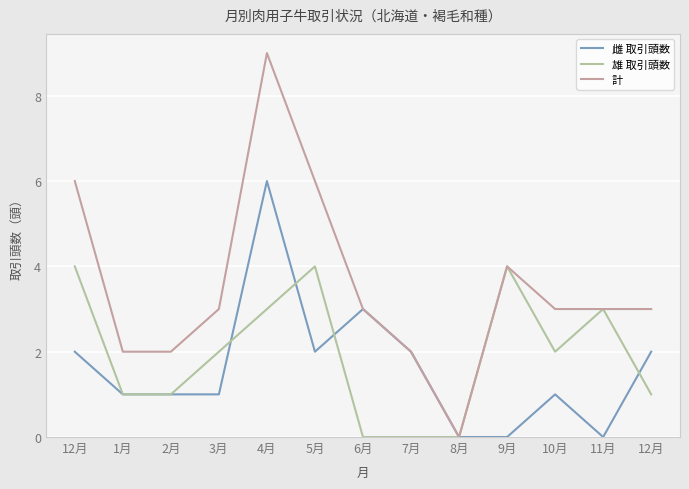

At 5月, list the series in order from smallest to largest.

雌 取引頭数, 雄 取引頭数, 計